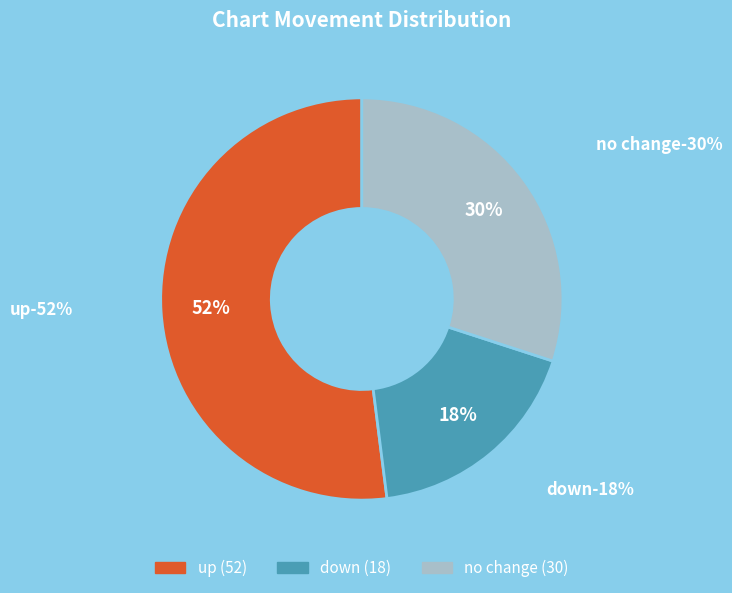

Combined, what portion of the pie is up and -?

82.0%